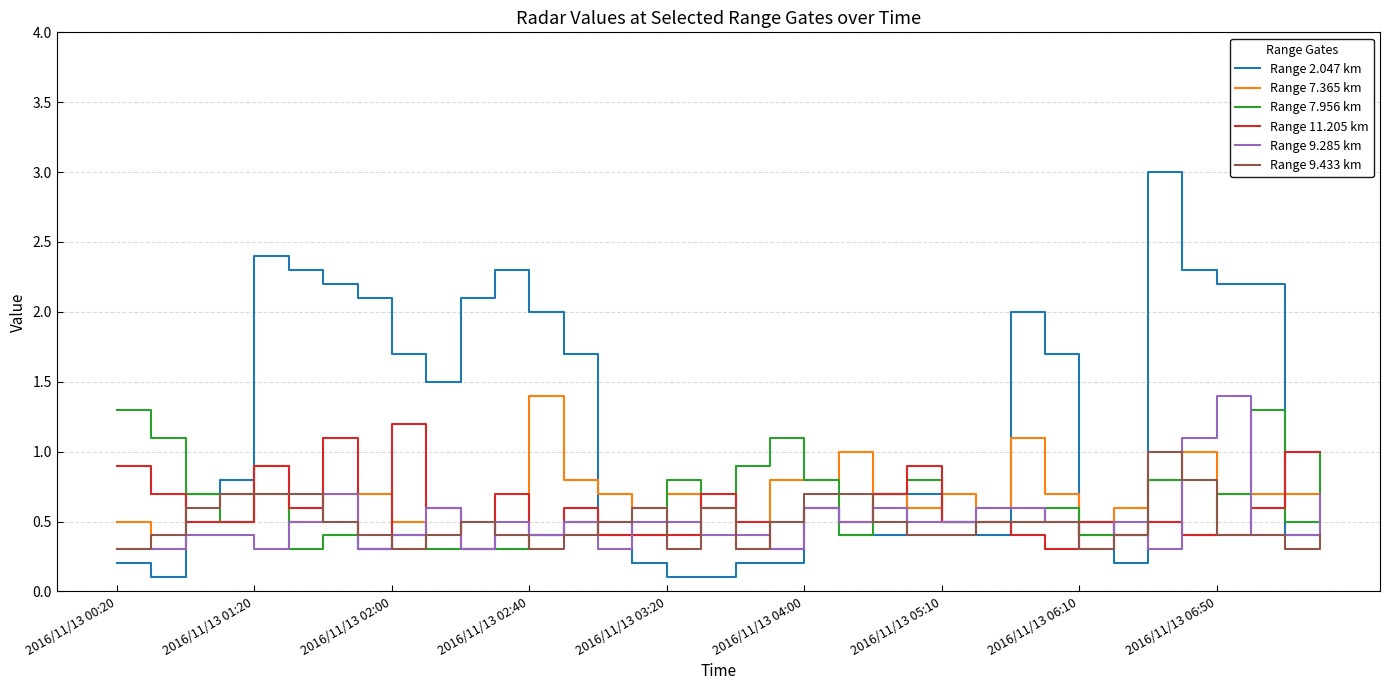

Does the chart have visible grid lines?

Yes